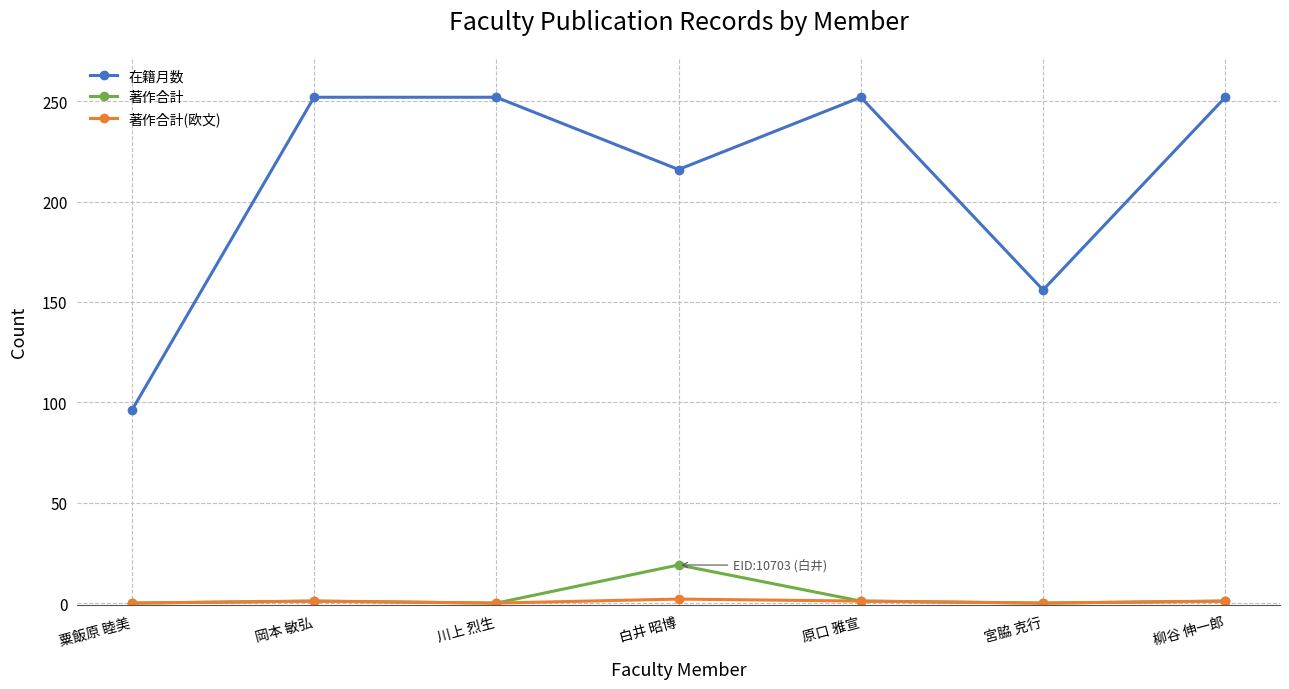

True or false: 著作合計 and 在籍月数 cross at least once.

False